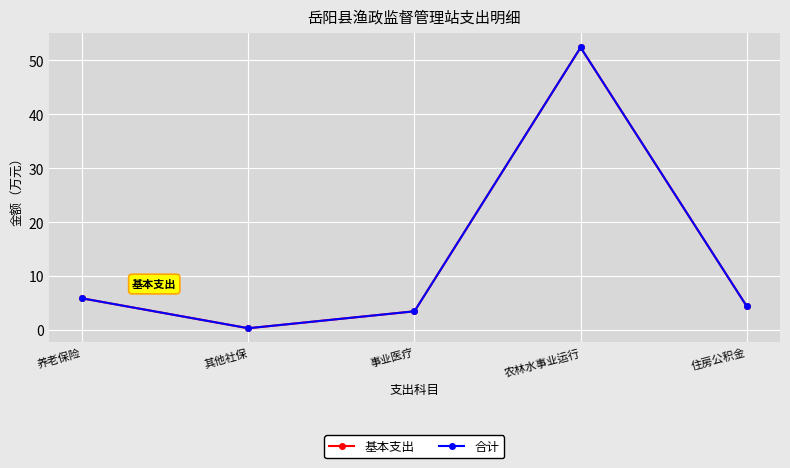

Is this an area chart (filled region under the line)?

No